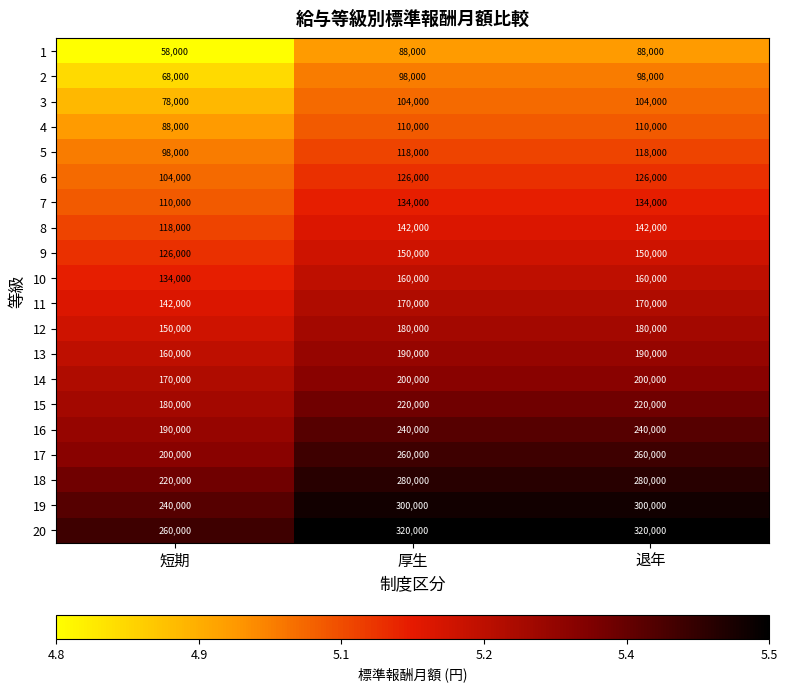

What is the spread (max minus min) of values at 短期?

202000